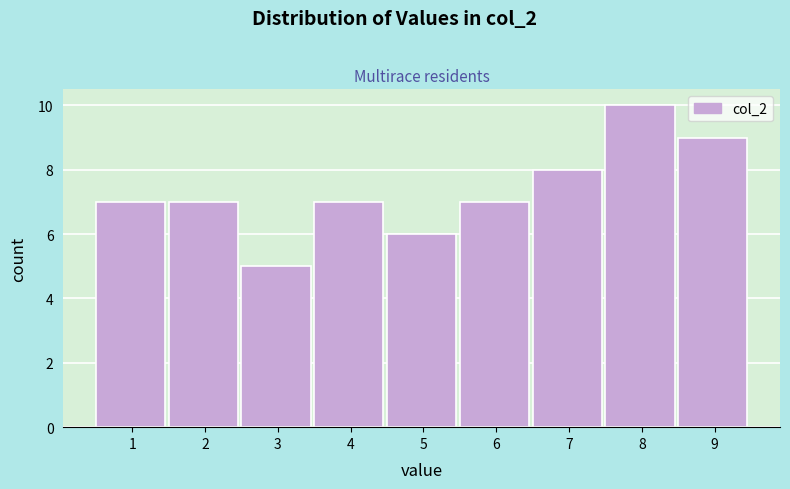

Reading left to right, list all the values displayed in this chart.

7	7	5	7	6	7	8	10	9